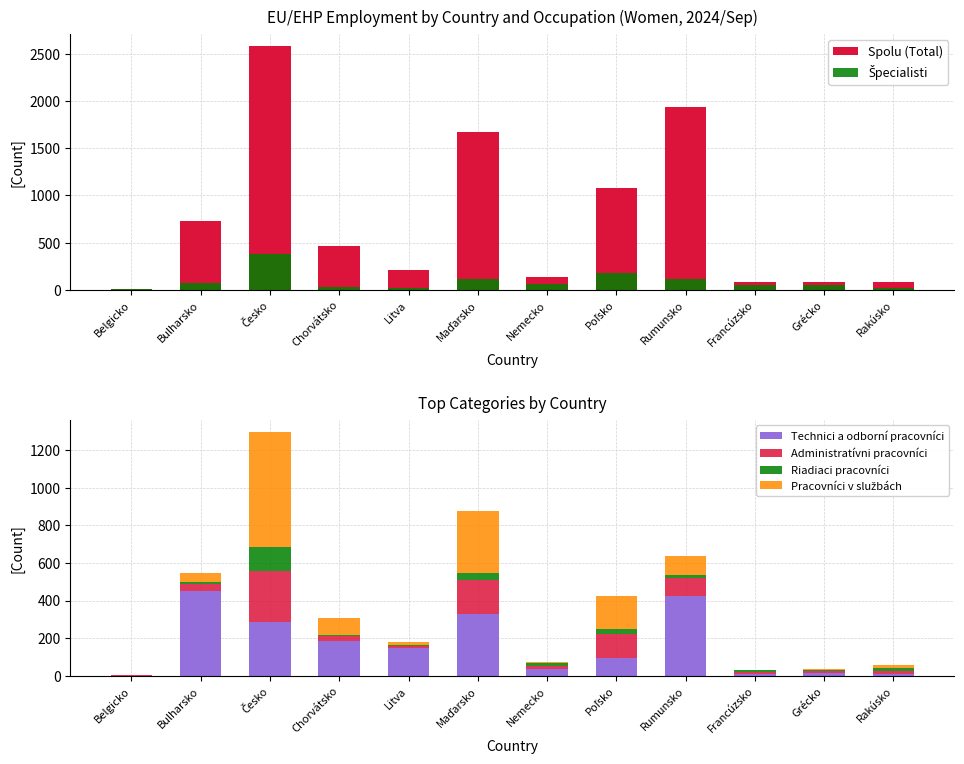

At how many categories does at least one series exceed 1772?

2